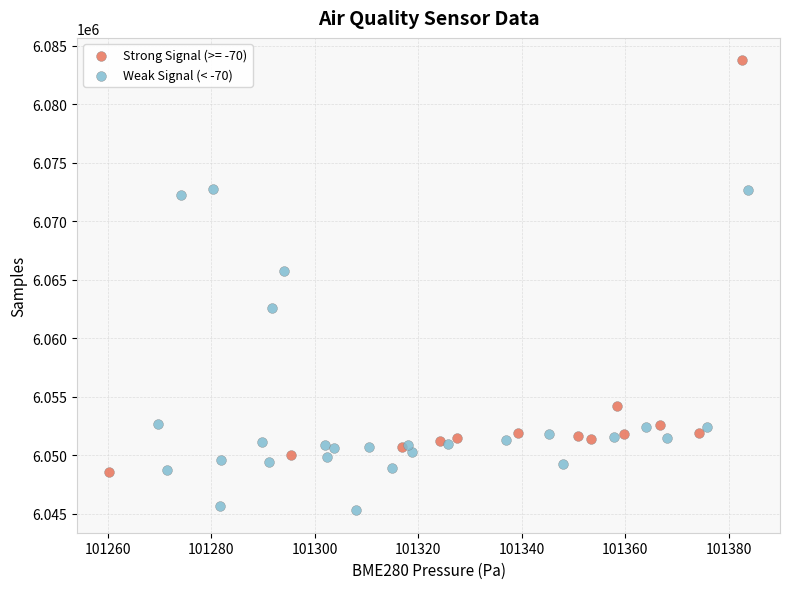

Which series contains the lowest Y value?

Weak Signal (< -70)